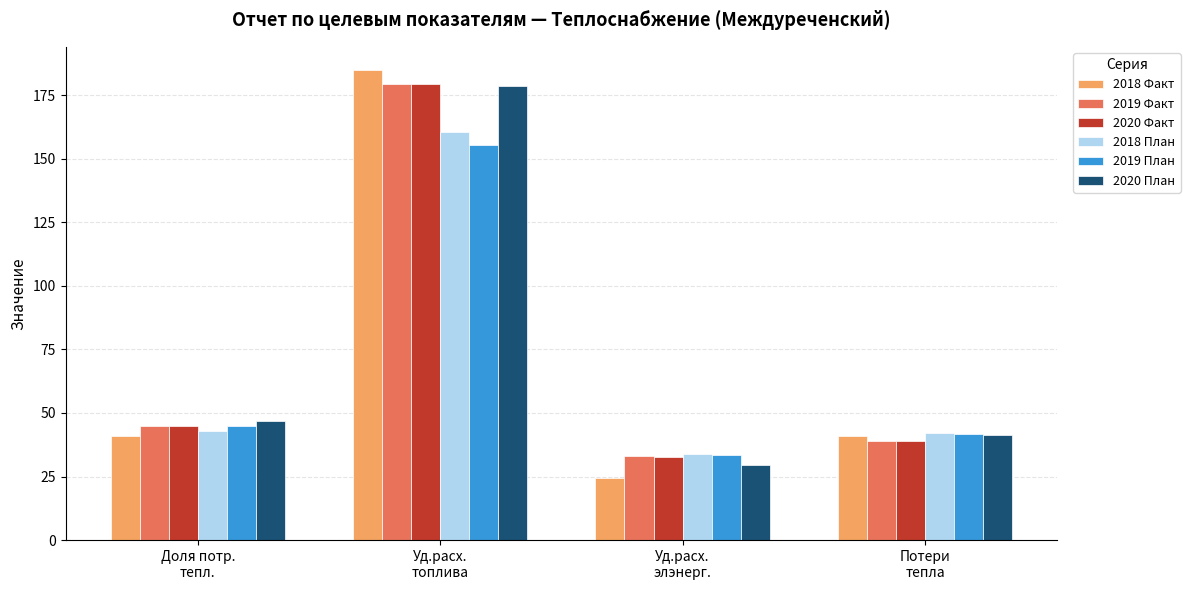

What is the value of the 2018 Факт bar at the 3rd from the left?

24.5